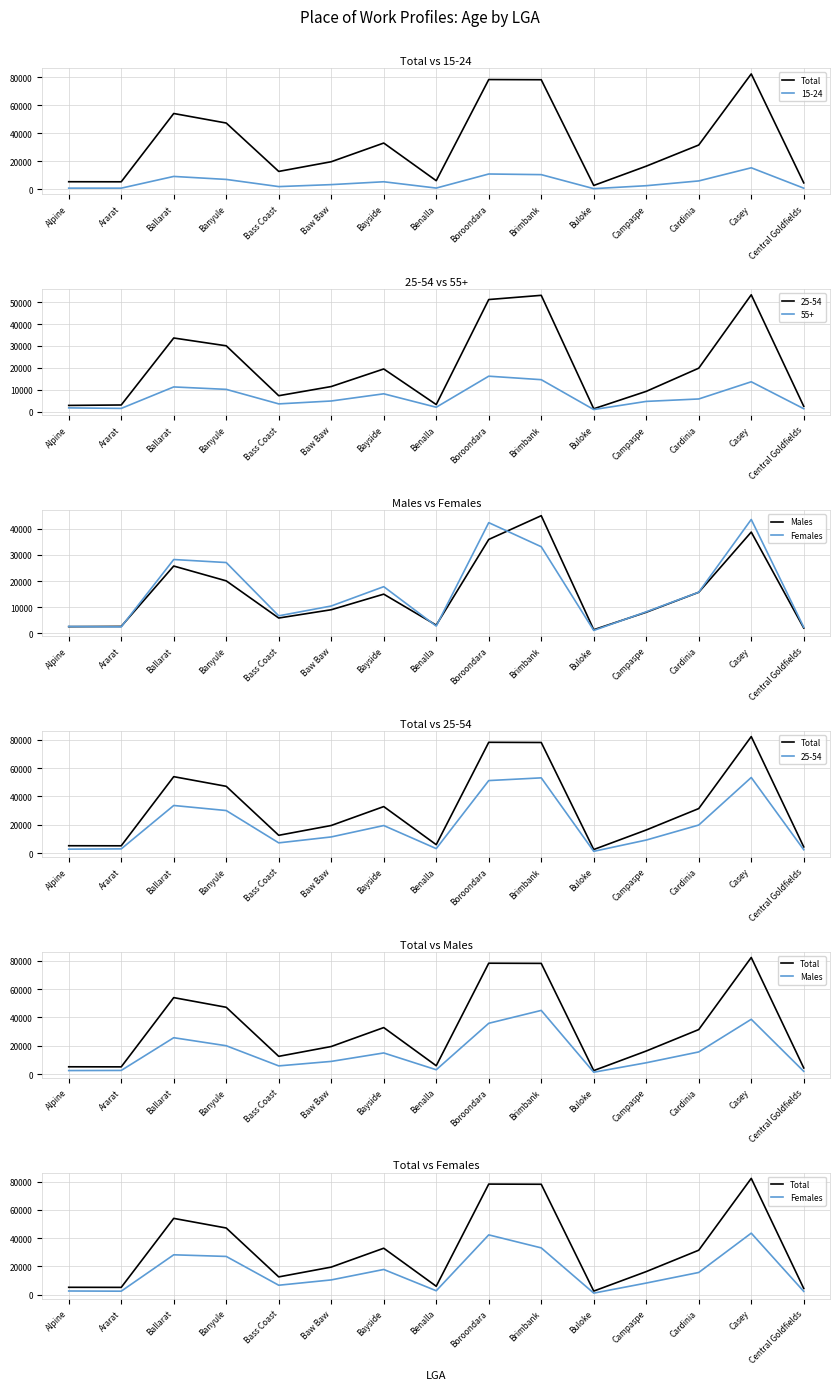

Which category has the highest value in the Males series?

Brimbank